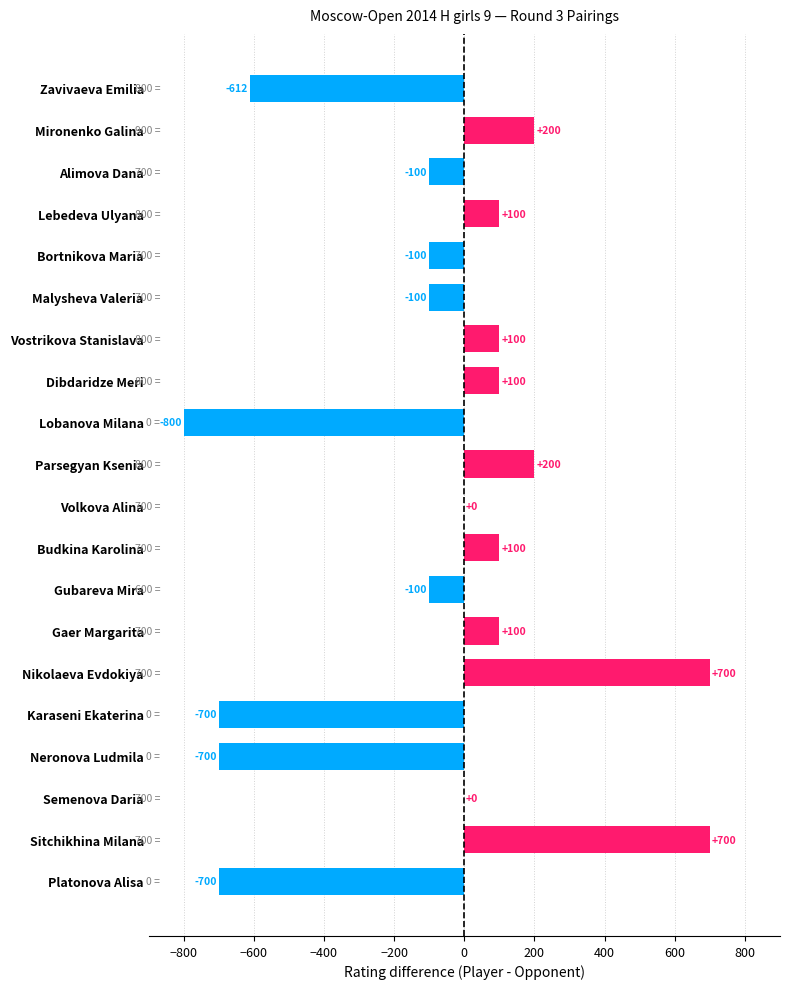

Are the bars grouped side by side (vs. stacked)?

No